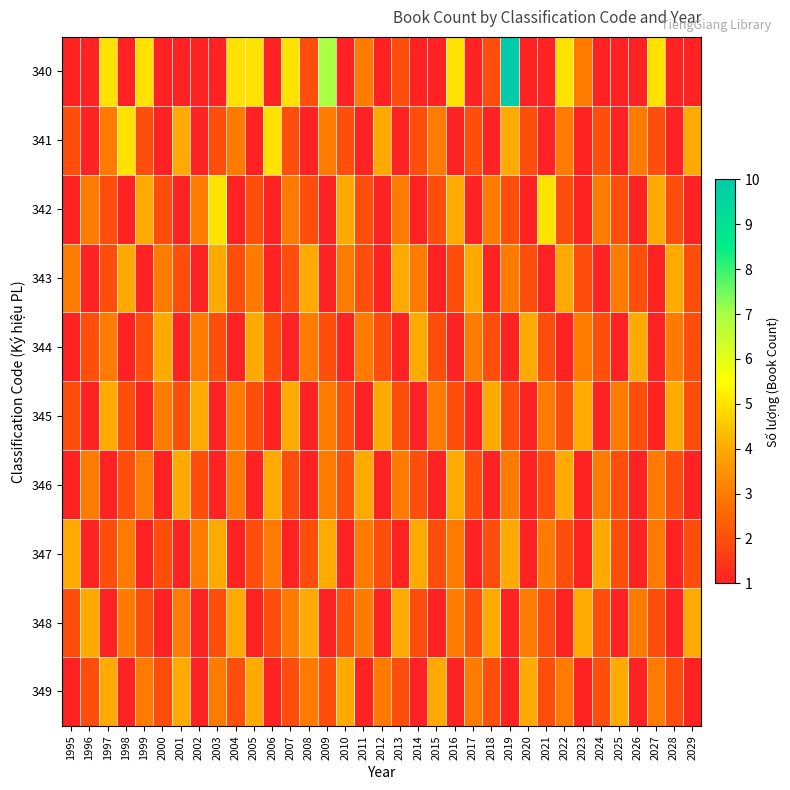

Reading left to right, what are all the values shown in this chart?

340: 1995=1	1996=1	1997=5	1998=1	1999=5	2000=1	2001=1	2002=1	2003=1	2004=5	2005=5	2006=1	2007=5	2008=2	2009=7	2010=1	2011=3	2012=1	2013=2	2014=1	2015=1	2016=5	2017=1	2018=2	2019=10	2020=1	2021=1	2022=5	2023=3	2024=1	2025=1	2026=1	2027=5	2028=1	2029=1
341: 1995=2	1996=1	1997=3	1998=5	1999=2	2000=1	2001=4	2002=1	2003=2	2004=3	2005=1	2006=5	2007=2	2008=1	2009=3	2010=2	2011=1	2012=4	2013=1	2014=2	2015=3	2016=1	2017=2	2018=1	2019=4	2020=2	2021=1	2022=3	2023=1	2024=2	2025=1	2026=3	2027=2	2028=1	2029=4
342: 1995=1	1996=3	1997=2	1998=1	1999=4	2000=2	2001=1	2002=3	2003=5	2004=1	2005=2	2006=1	2007=3	2008=2	2009=1	2010=4	2011=2	2012=1	2013=3	2014=1	2015=2	2016=4	2017=1	2018=3	2019=2	2020=1	2021=5	2022=2	2023=1	2024=3	2025=2	2026=1	2027=4	2028=2	2029=1
343: 1995=3	1996=1	1997=2	1998=4	1999=1	2000=3	2001=2	2002=1	2003=4	2004=2	2005=3	2006=1	2007=2	2008=4	2009=1	2010=3	2011=2	2012=1	2013=4	2014=3	2015=1	2016=2	2017=4	2018=1	2019=3	2020=2	2021=1	2022=4	2023=2	2024=1	2025=3	2026=2	2027=1	2028=4	2029=2
344: 1995=1	1996=2	1997=3	1998=1	1999=2	2000=4	2001=1	2002=3	2003=2	2004=1	2005=4	2006=2	2007=1	2008=3	2009=2	2010=1	2011=3	2012=2	2013=1	2014=4	2015=2	2016=1	2017=3	2018=2	2019=1	2020=4	2021=2	2022=1	2023=3	2024=2	2025=1	2026=4	2027=1	2028=3	2029=2
345: 1995=2	1996=1	1997=4	1998=2	1999=1	2000=3	2001=2	2002=4	2003=1	2004=3	2005=2	2006=1	2007=4	2008=1	2009=3	2010=2	2011=1	2012=4	2013=2	2014=1	2015=3	2016=2	2017=1	2018=4	2019=2	2020=1	2021=3	2022=2	2023=4	2024=1	2025=3	2026=2	2027=1	2028=4	2029=2
346: 1995=1	1996=3	1997=1	1998=2	1999=3	2000=1	2001=4	2002=2	2003=1	2004=3	2005=1	2006=4	2007=2	2008=1	2009=3	2010=2	2011=4	2012=1	2013=3	2014=2	2015=1	2016=4	2017=2	2018=1	2019=3	2020=1	2021=2	2022=4	2023=1	2024=3	2025=2	2026=1	2027=3	2028=2	2029=1
347: 1995=4	1996=1	1997=2	1998=3	1999=1	2000=2	2001=1	2002=3	2003=4	2004=1	2005=2	2006=3	2007=1	2008=2	2009=4	2010=1	2011=3	2012=2	2013=1	2014=4	2015=2	2016=3	2017=1	2018=2	2019=4	2020=1	2021=3	2022=2	2023=1	2024=4	2025=2	2026=1	2027=3	2028=1	2029=2
348: 1995=2	1996=4	1997=1	1998=3	1999=2	2000=1	2001=3	2002=1	2003=2	2004=4	2005=1	2006=2	2007=3	2008=4	2009=1	2010=2	2011=3	2012=1	2013=4	2014=2	2015=1	2016=3	2017=2	2018=4	2019=1	2020=3	2021=2	2022=1	2023=4	2024=2	2025=1	2026=3	2027=2	2028=1	2029=4
349: 1995=1	1996=2	1997=4	1998=1	1999=3	2000=2	2001=4	2002=1	2003=3	2004=2	2005=4	2006=1	2007=2	2008=3	2009=2	2010=4	2011=1	2012=3	2013=2	2014=1	2015=4	2016=1	2017=3	2018=2	2019=1	2020=4	2021=2	2022=3	2023=1	2024=2	2025=4	2026=1	2027=3	2028=2	2029=1